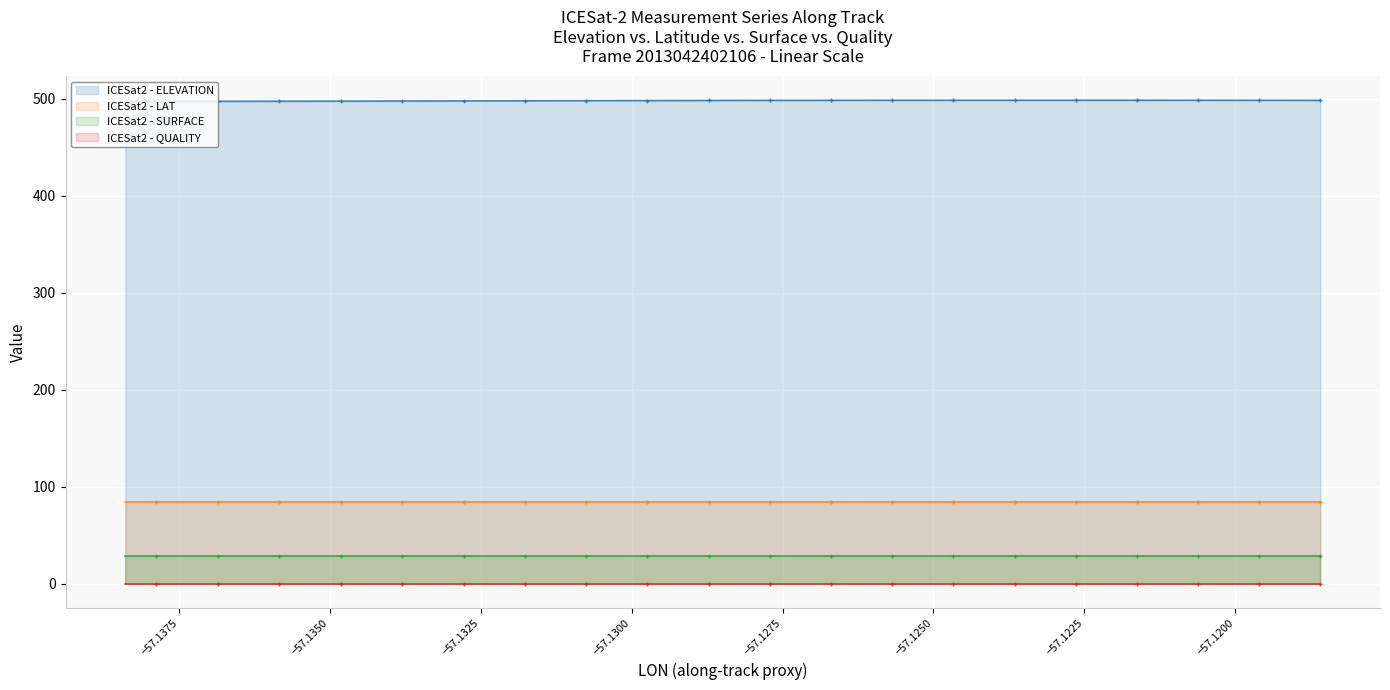

Is the value of ICESat2 - ELEVATION (line) at 23 greater than the value of ICESat2 - QUALITY (line) at 25?

Yes